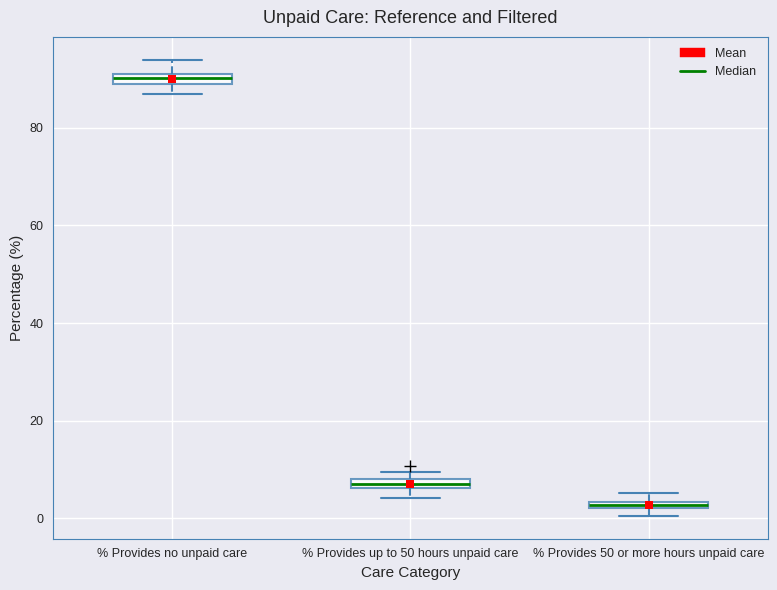

Which box has the highest median line?

% Provides no unpaid care